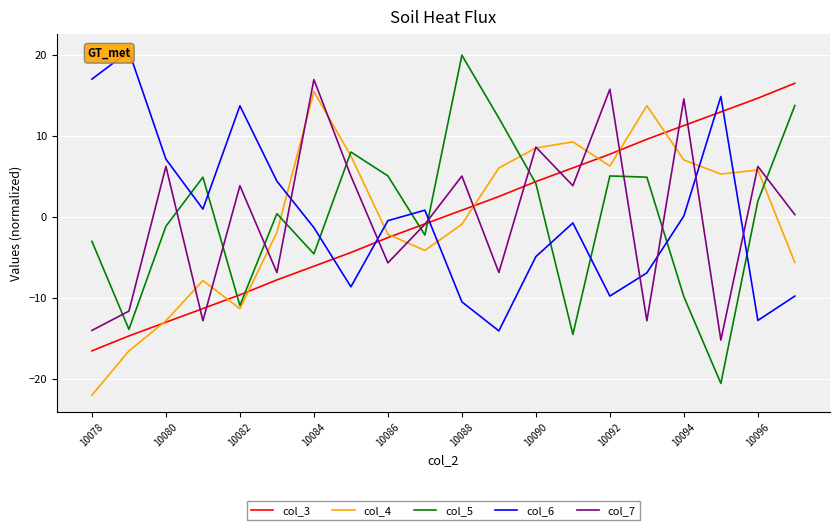

Which series has the largest total across all categories?

col_5